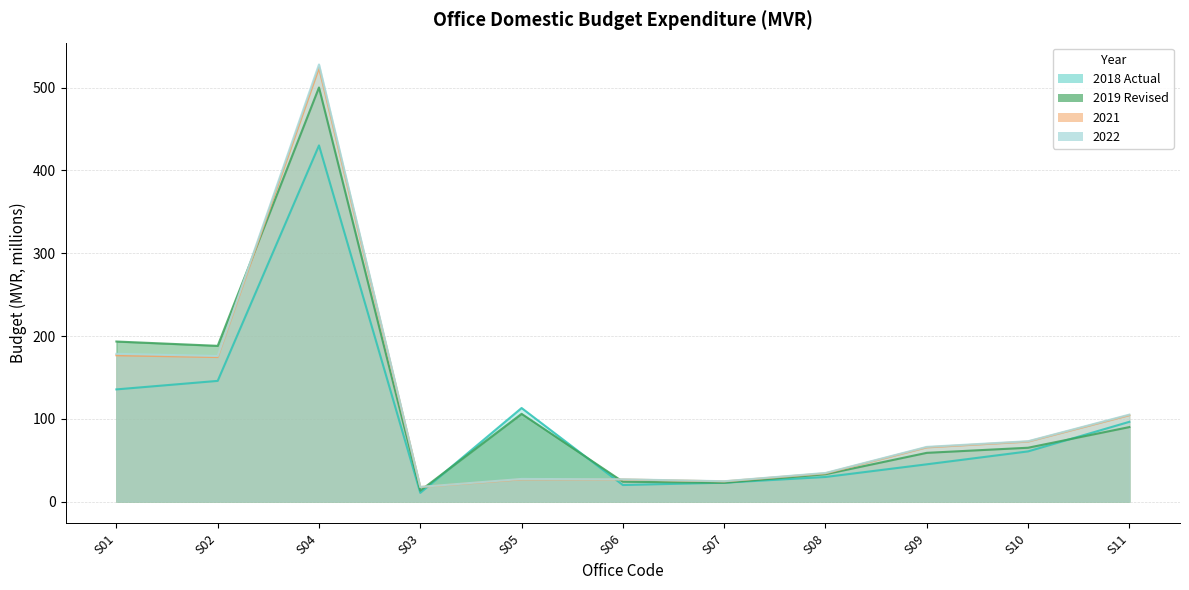

At which label does 2018 Actual reach its minimum?

S03